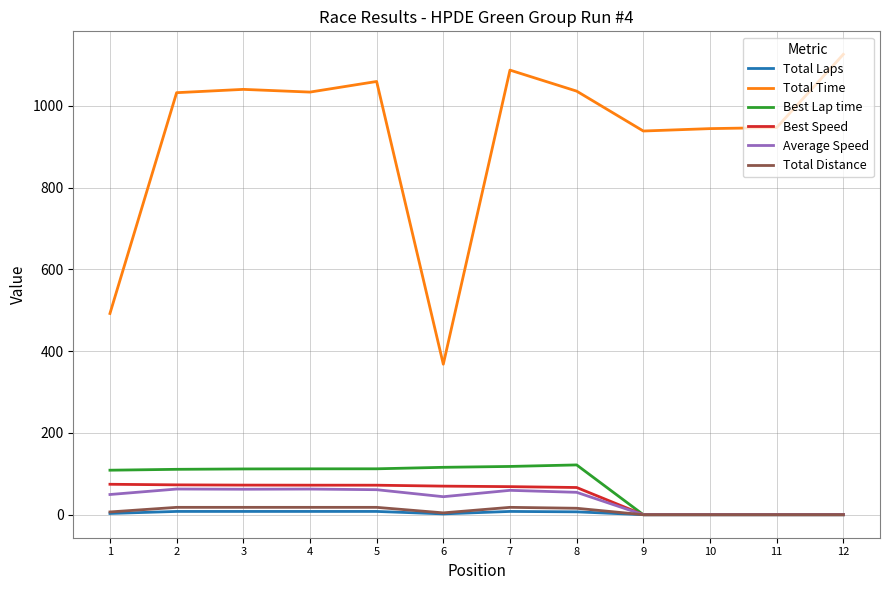

Which series has the largest total across all categories?

Total Time